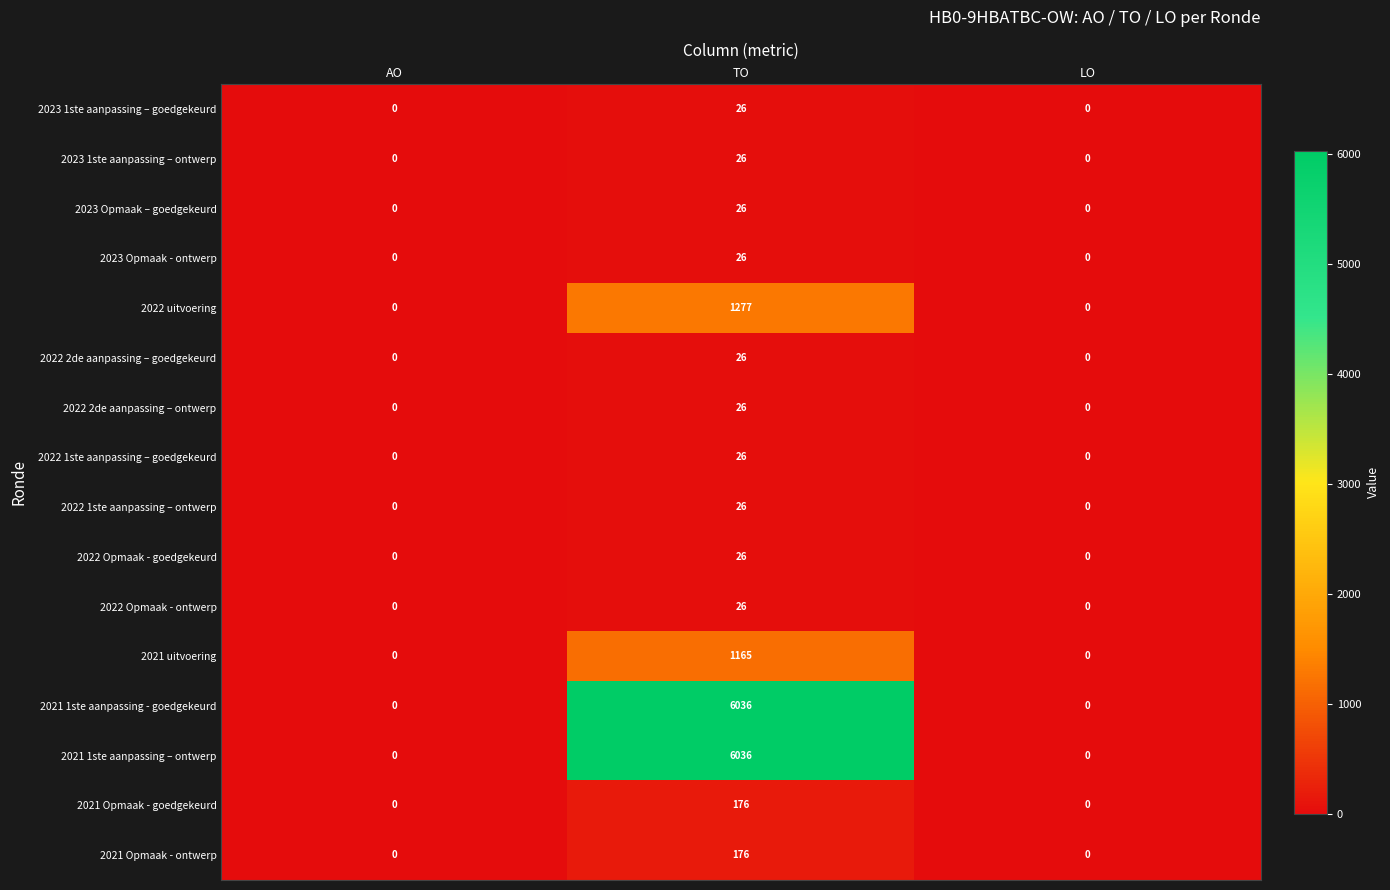

At how many categories does at least one series exceed 5450?

1